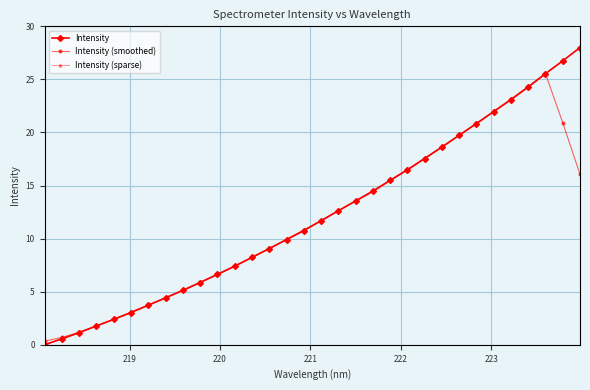

Reading left to right, list all the values displayed in this chart.

0.0	0.6	1.1	1.8	2.4	3.0	3.7	4.4	5.1	5.9	6.6	7.4	8.2	9.1	9.9	10.8	11.7	12.6	13.5	14.5	15.5	16.5	17.5	18.6	19.7	20.8	22.0	23.1	24.3	25.5	26.7	28.0